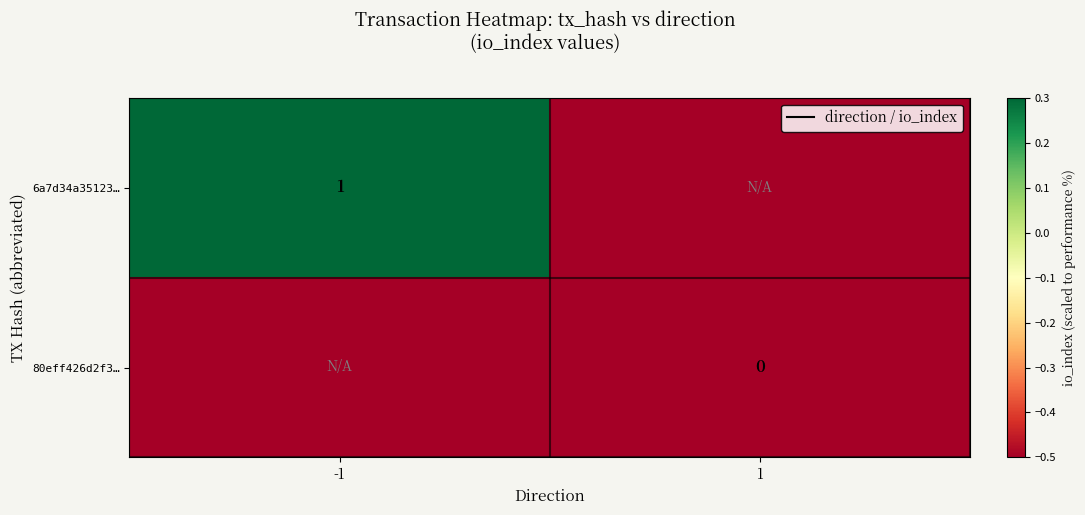

Is it true that 6a7d34a35123… equals 0.6 at -1?

False